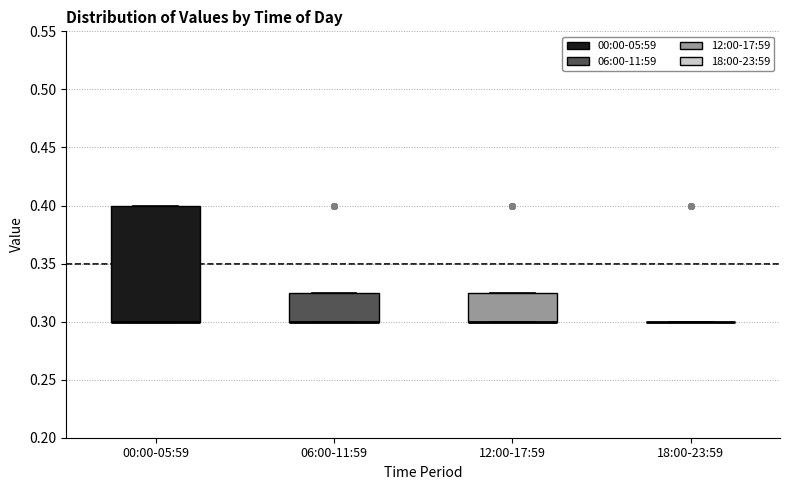

Where is the lower edge of the box for 06:00-11:59 on the y-axis? The values are not printed on the chart, so give them approximately, as read against the axis.

0.300